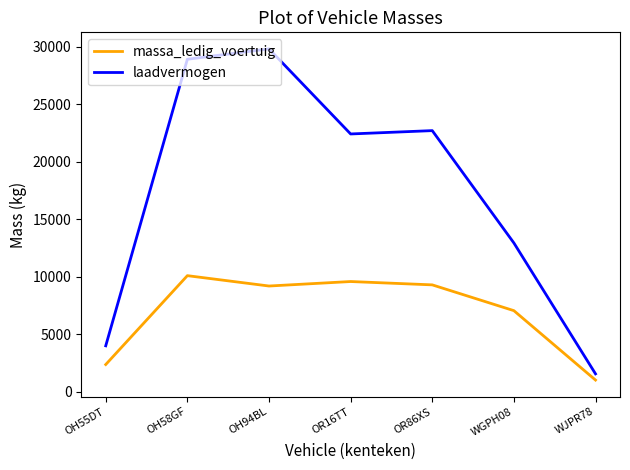

True or false: massa_ledig_voertuig has more than 0 points higher than both neighbors.

True